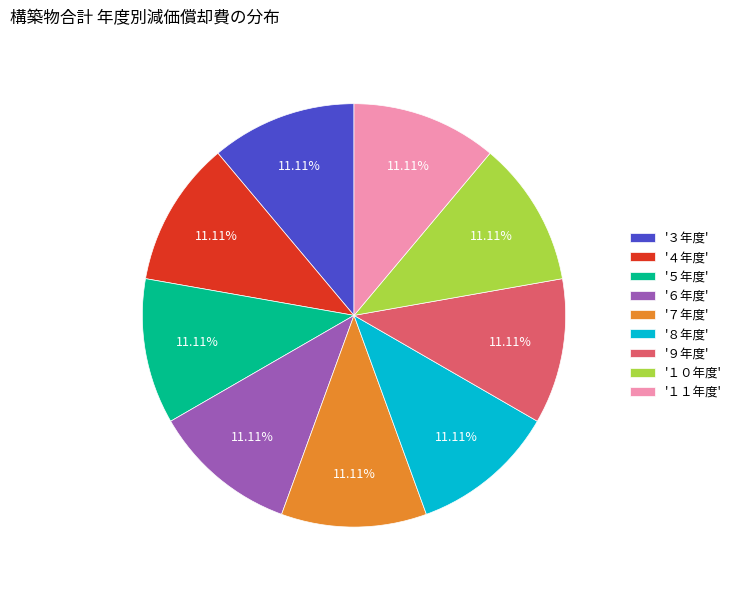

To the nearest percent, what is the average slice percentage?

11%